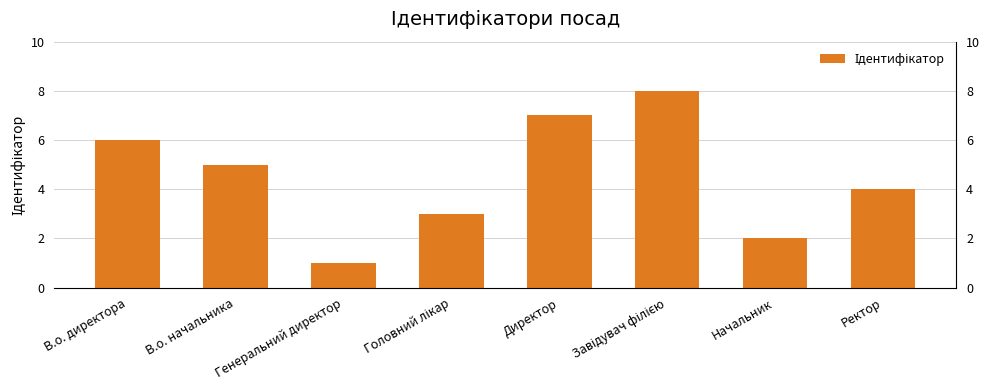

The chart shows a value of 9 at В.о. директора. True or false?

False